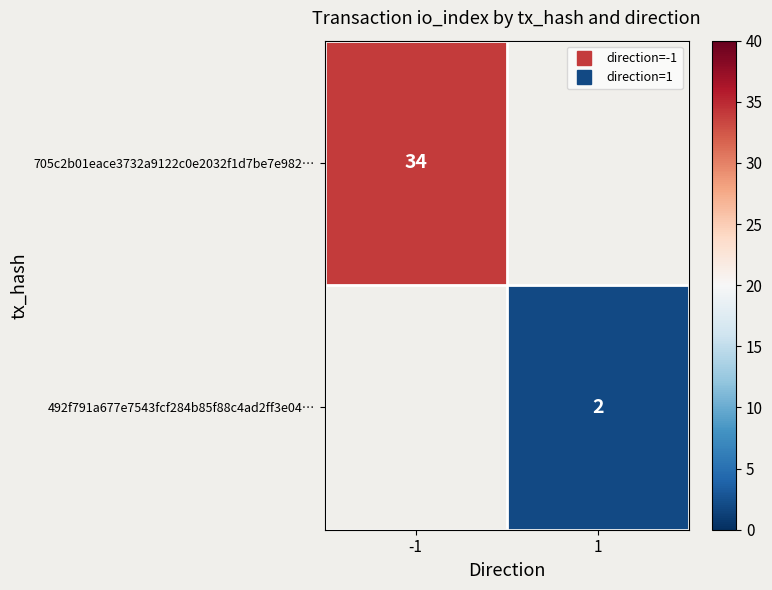

Which category has the highest value across all series?

-1